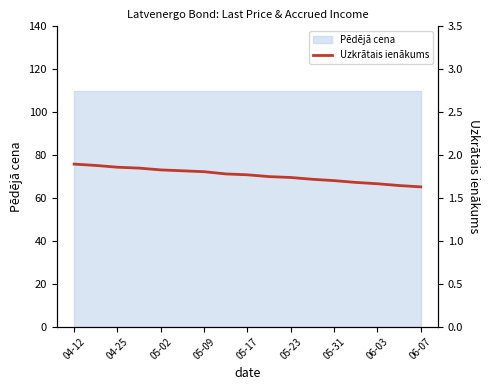

What is the value of the 12th point from the left?

1.7